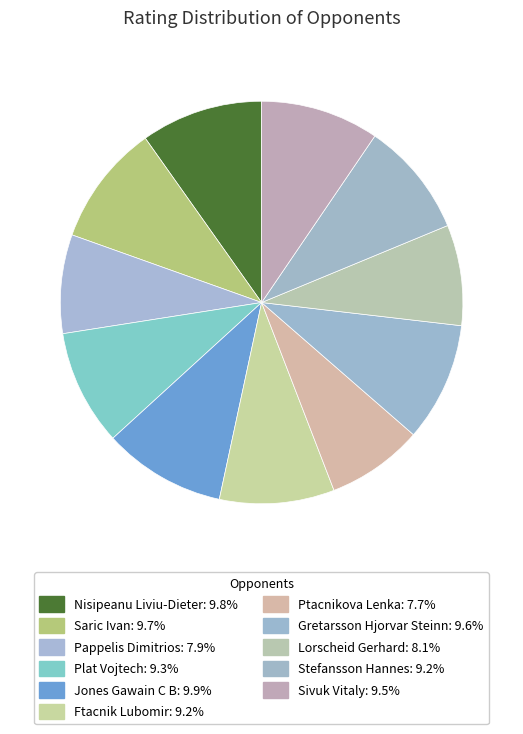

Rank the categories by value from highest to lowest.

Jones Gawain C B, Nisipeanu Liviu-Dieter, Saric Ivan, Gretarsson Hjorvar Steinn, Sivuk Vitaly, Plat Vojtech, Stefansson Hannes, Ftacnik Lubomir, Lorscheid Gerhard, Pappelis Dimitrios, Ptacnikova Lenka